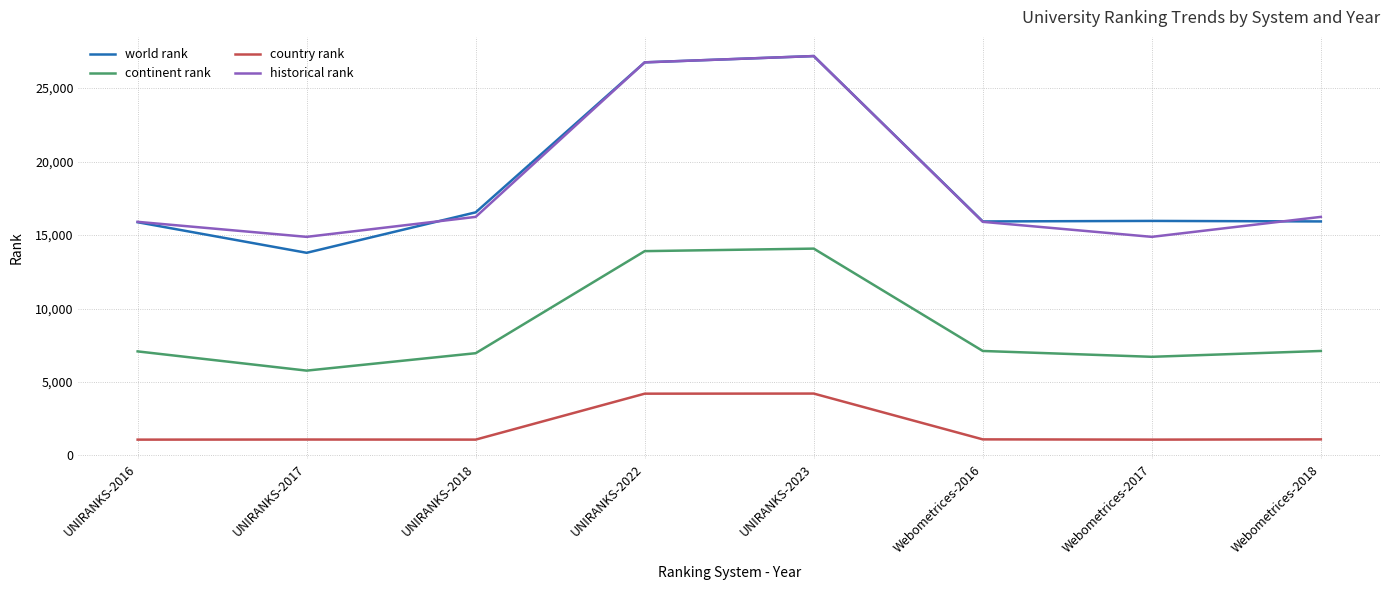

At which category does continent rank reach its first local valley?

UNIRANKS-2017